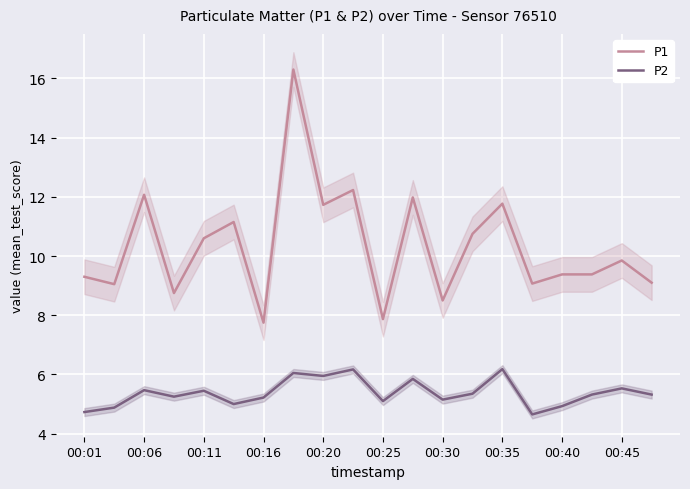

At which category does P1 reach its first local peak?

00:06